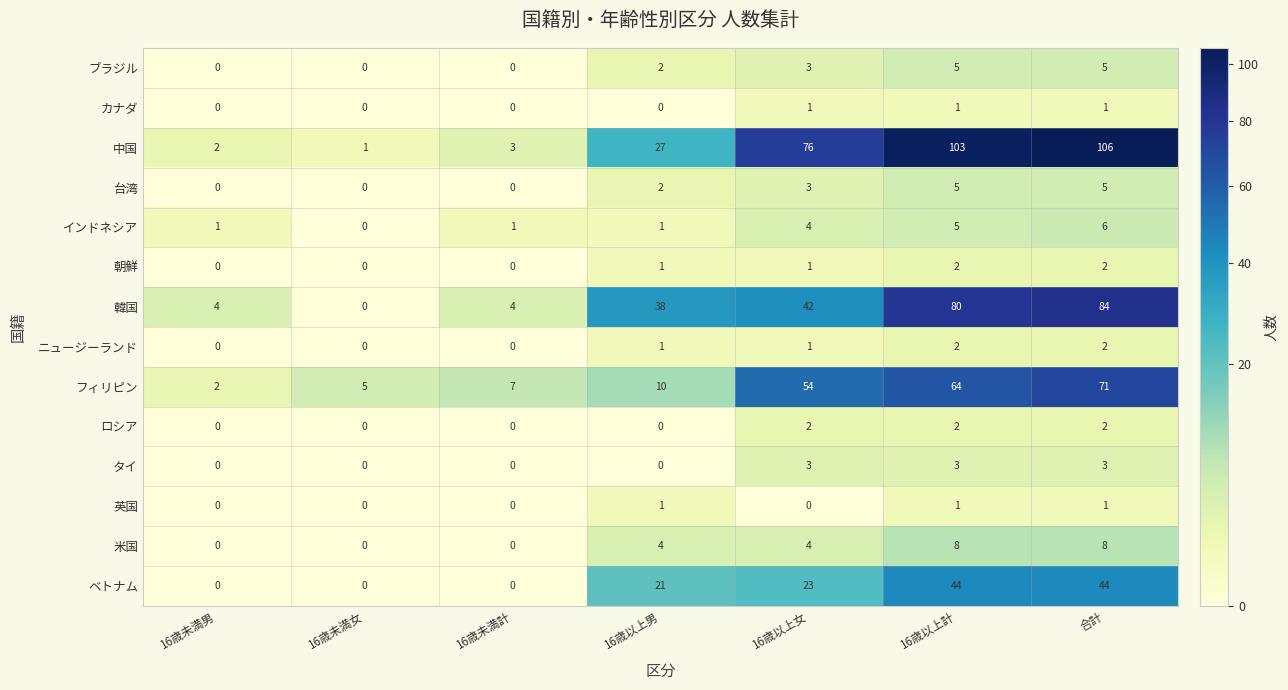

Count the ロシア values in the range 0 to 2.

7